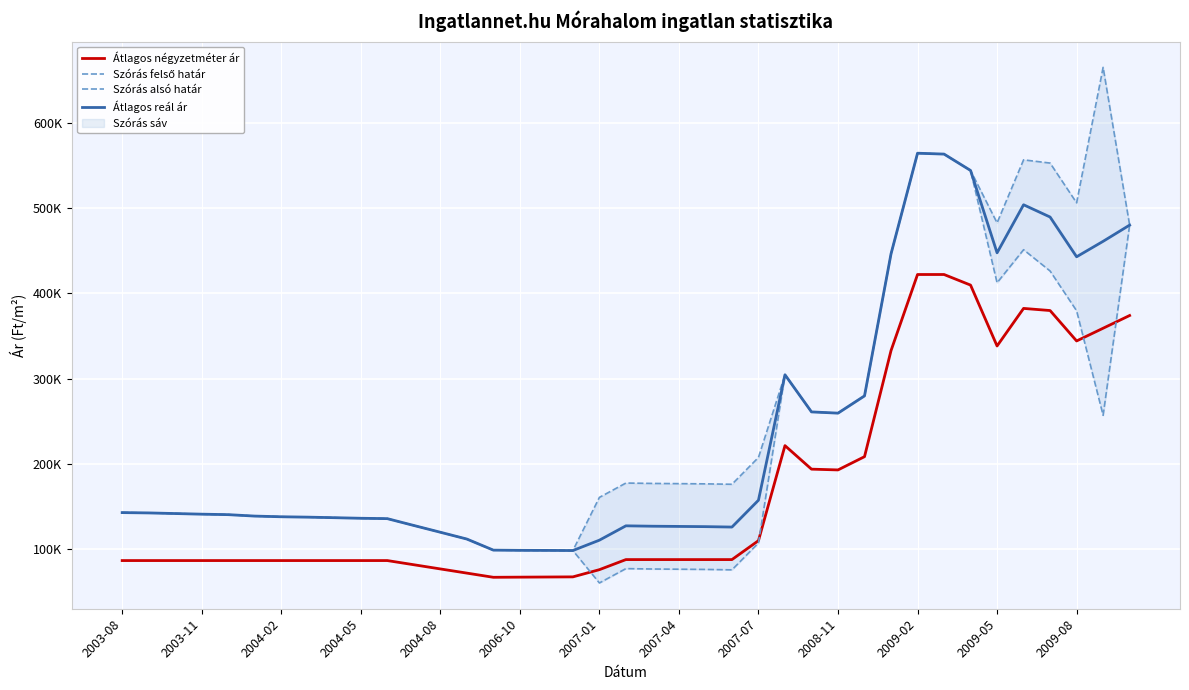

What is the difference between the Átlagos négyzetméter ár values at 21 and 2009-05?

6053